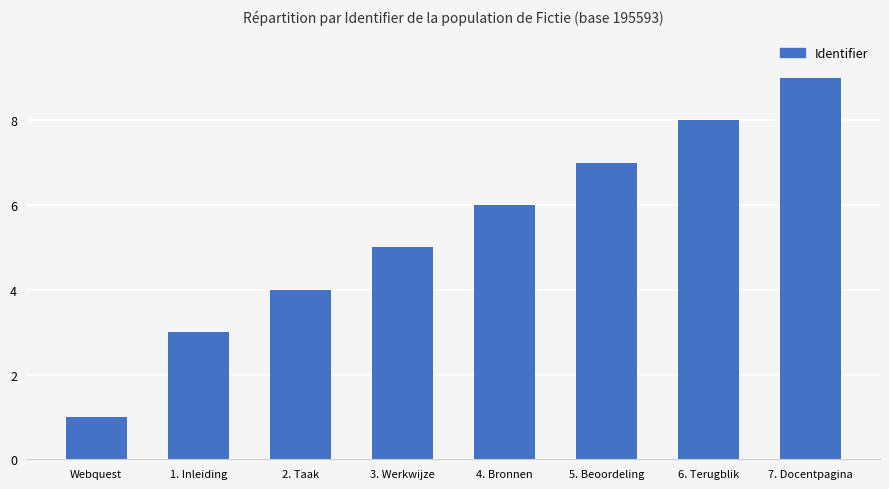

Count the values in the range 4 to 8.

5